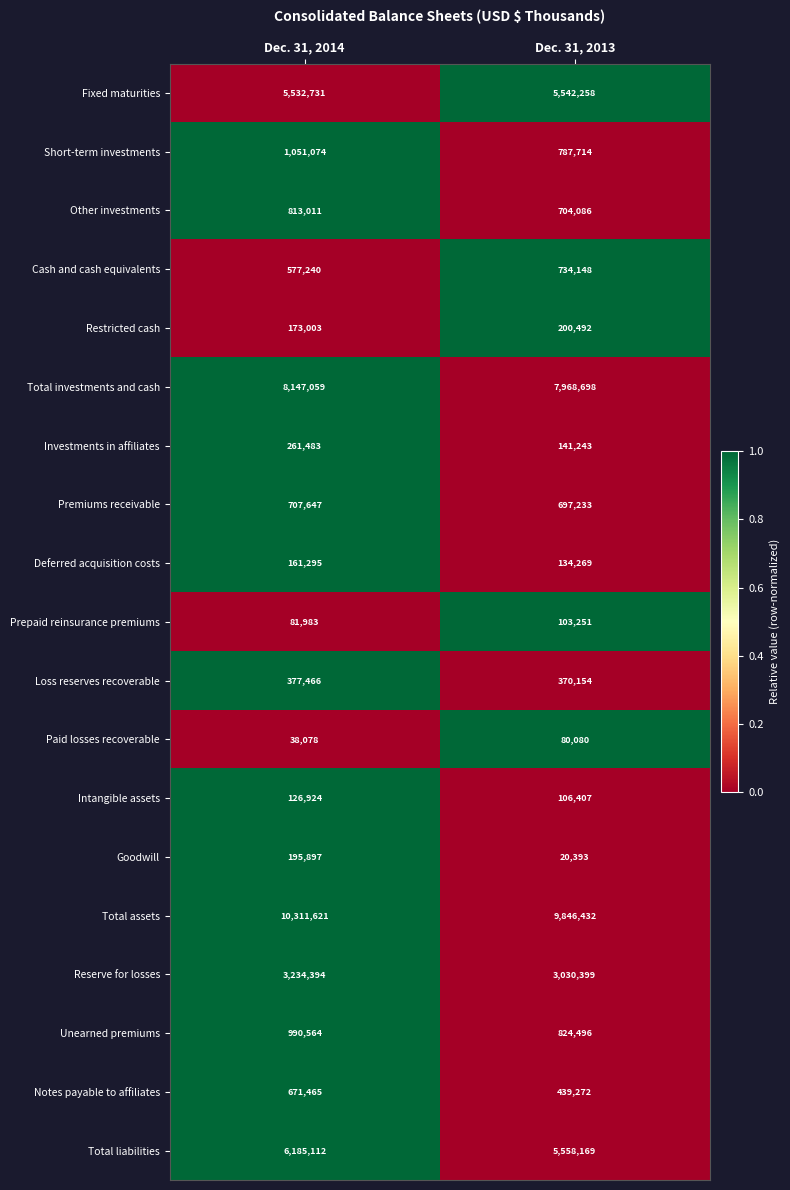

What is the greatest value displayed?

10311621